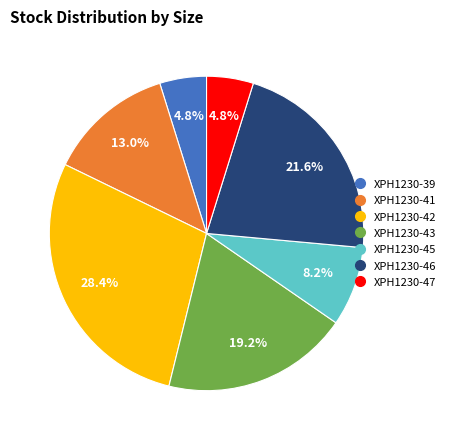

Which category has the biggest portion of the pie?

XPH1230-42